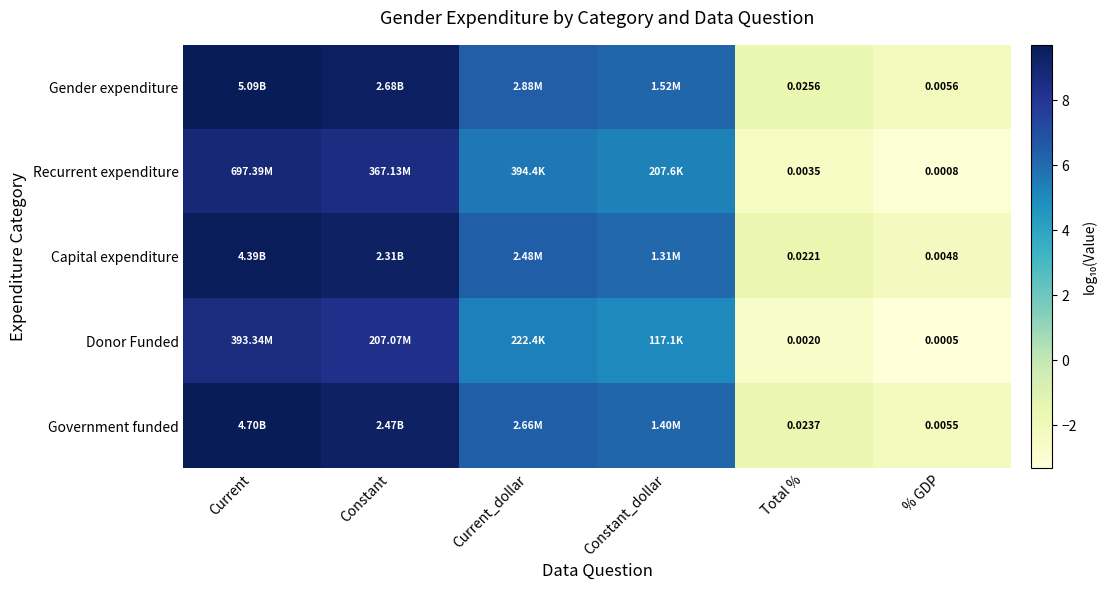

What is the difference between the maximum and minimum values in the Capital expenditure series?

12.0